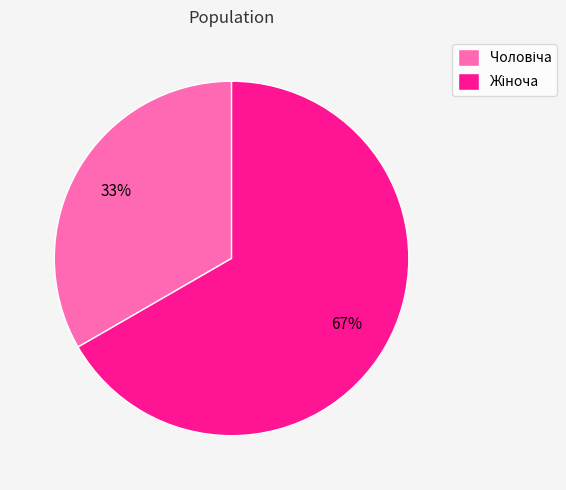

Is there any slice that represents more than half of the pie?

Yes